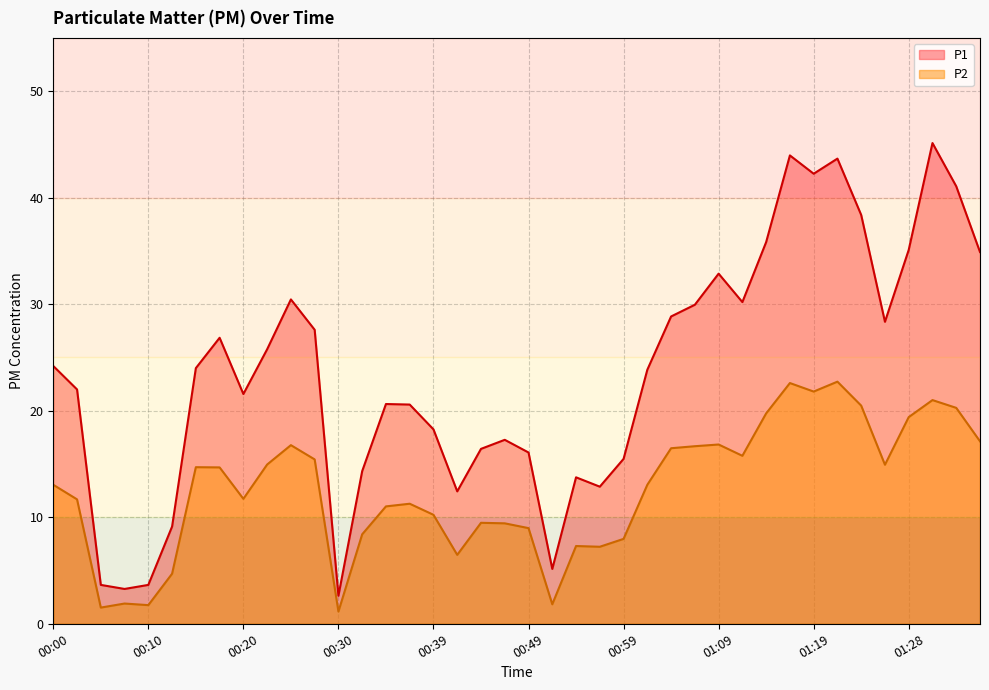

True or false: P2 and P1 intersect in this chart.

False